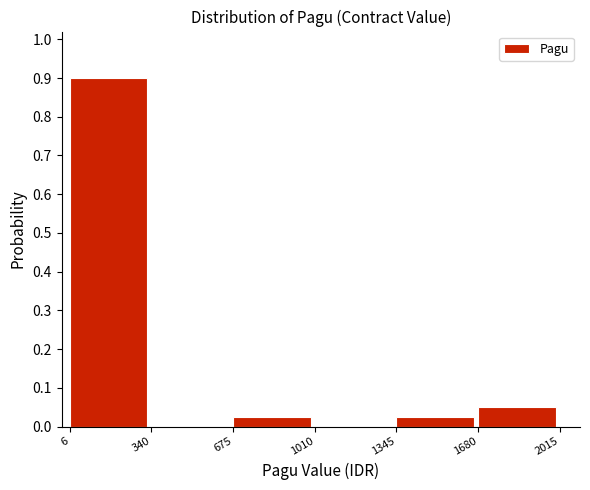

What is the height of the bar covering 675 to 1010 on the x-axis? The values are not printed on the chart, so give them approximately, as read against the axis.

0.03